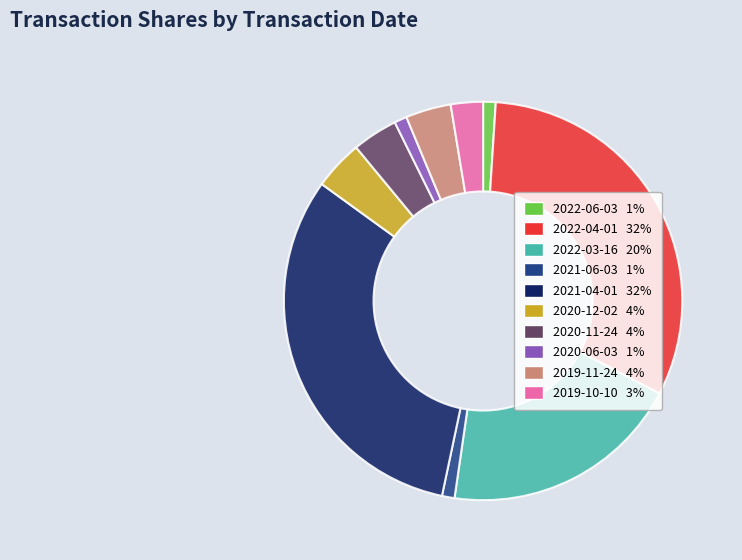

Between 2021-06-03 1% and 2022-03-16 20%, which is larger?

2022-03-16 20%